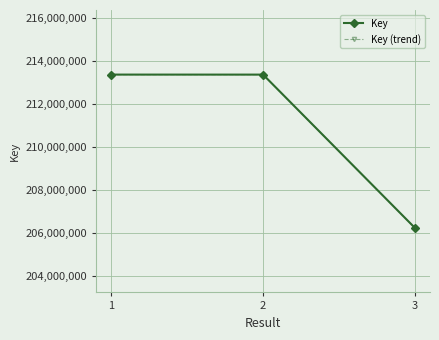

Does the chart have visible grid lines?

Yes